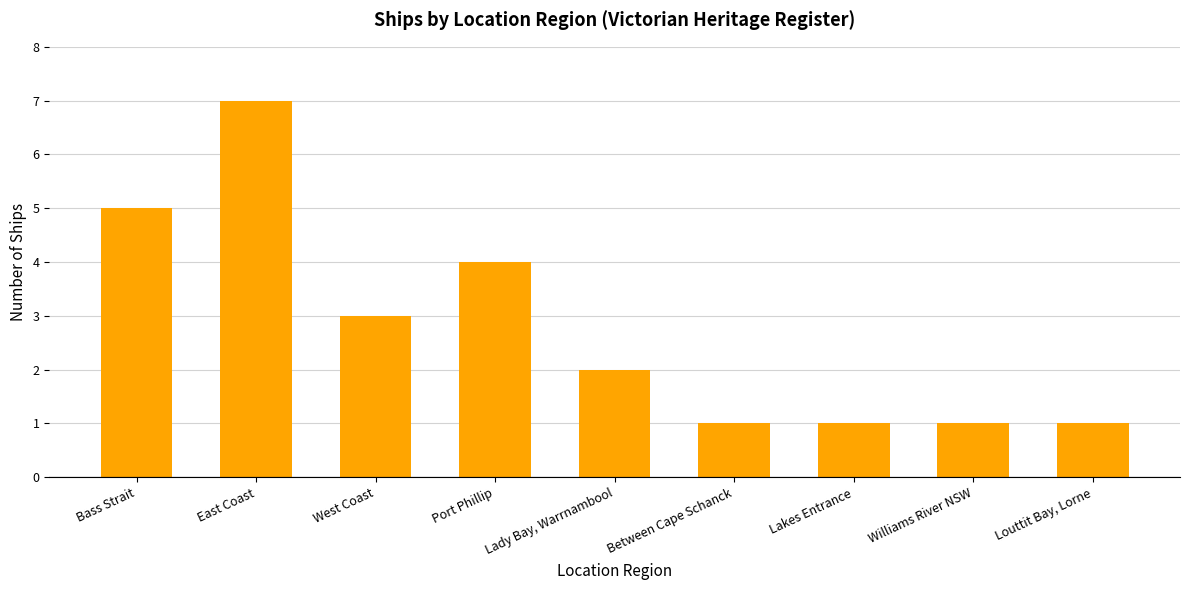

What is the sum of all values?

25